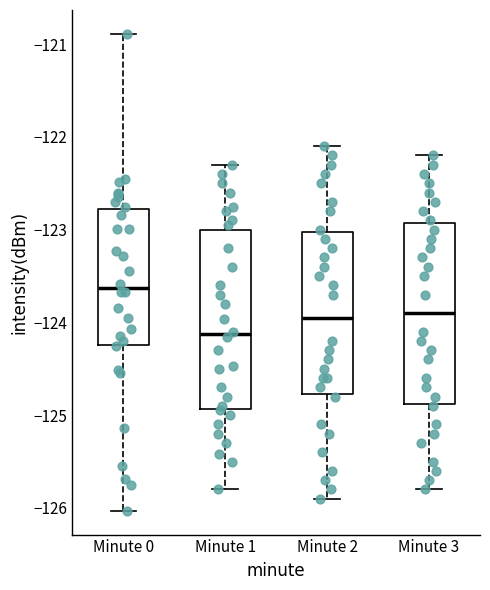

Reading left to right, transcribe this box plot: for each box, give where its median line is, the range the box spans, and where its two whiskers end, as read against the y-axis. The values are not printed on the chart, so give them approximately, as read against the axis.

Minute 0: median -123.6, box -124.2 to -122.8, whiskers -126.0 to -120.9
Minute 1: median -124.1, box -124.9 to -123.0, whiskers -125.8 to -122.3
Minute 2: median -123.9, box -124.8 to -123.0, whiskers -125.9 to -122.1
Minute 3: median -123.9, box -124.9 to -122.9, whiskers -125.8 to -122.2